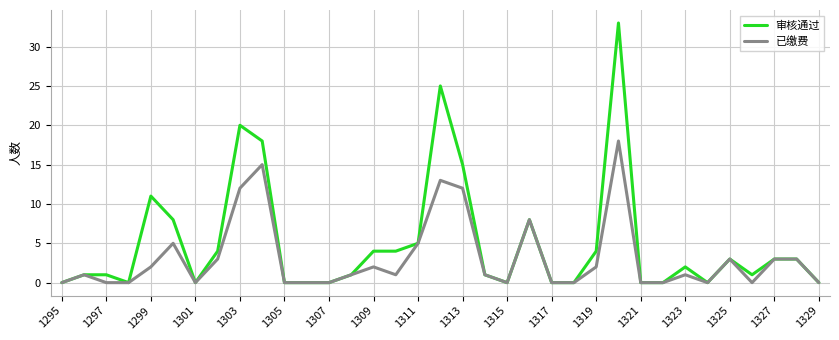

Which series has the widest spread of values?

审核通过